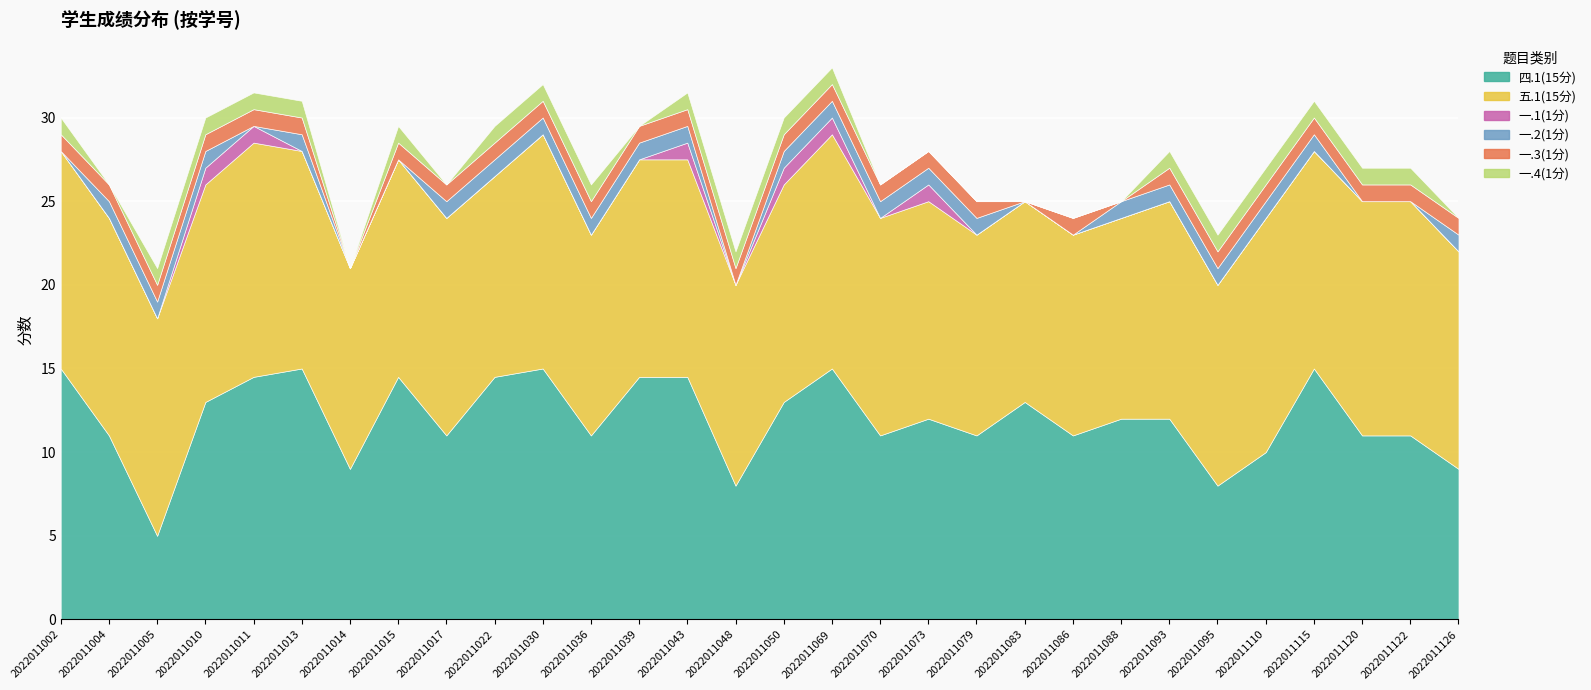

Reading left to right, list all the values displayed in this chart.

四.1(15分): 2022011002=15.0	2022011004=11.0	2022011005=5.0	2022011010=13.0	2022011011=14.5	2022011013=15.0	2022011014=9.0	2022011015=14.5	2022011017=11.0	2022011022=14.5	2022011030=15.0	2022011036=11.0	2022011039=14.5	2022011043=14.5	2022011048=8.0	2022011050=13.0	2022011069=15.0	2022011070=11.0	2022011073=12.0	2022011079=11.0	2022011083=13.0	2022011086=11.0	2022011088=12.0	2022011093=12.0	2022011095=8.0	2022011110=10.0	2022011115=15.0	2022011120=11.0	2022011122=11.0	2022011126=9.0
五.1(15分): 2022011002=13.0	2022011004=13.0	2022011005=13.0	2022011010=13.0	2022011011=14.0	2022011013=13.0	2022011014=12.0	2022011015=13.0	2022011017=13.0	2022011022=12.0	2022011030=14.0	2022011036=12.0	2022011039=13.0	2022011043=13.0	2022011048=12.0	2022011050=13.0	2022011069=14.0	2022011070=13.0	2022011073=13.0	2022011079=12.0	2022011083=12.0	2022011086=12.0	2022011088=12.0	2022011093=13.0	2022011095=12.0	2022011110=14.0	2022011115=13.0	2022011120=14.0	2022011122=14.0	2022011126=13.0
一.1(1分): 2022011002=0.0	2022011004=0.0	2022011005=0.0	2022011010=1.0	2022011011=1.0	2022011013=0.0	2022011014=0.0	2022011015=0.0	2022011017=0.0	2022011022=0.0	2022011030=0.0	2022011036=0.0	2022011039=0.0	2022011043=1.0	2022011048=0.0	2022011050=1.0	2022011069=1.0	2022011070=0.0	2022011073=1.0	2022011079=0.0	2022011083=0.0	2022011086=0.0	2022011088=0.0	2022011093=0.0	2022011095=0.0	2022011110=0.0	2022011115=0.0	2022011120=0.0	2022011122=0.0	2022011126=0.0
一.2(1分): 2022011002=0.0	2022011004=1.0	2022011005=1.0	2022011010=1.0	2022011011=0.0	2022011013=1.0	2022011014=0.0	2022011015=0.0	2022011017=1.0	2022011022=1.0	2022011030=1.0	2022011036=1.0	2022011039=1.0	2022011043=1.0	2022011048=0.0	2022011050=1.0	2022011069=1.0	2022011070=1.0	2022011073=1.0	2022011079=1.0	2022011083=0.0	2022011086=0.0	2022011088=1.0	2022011093=1.0	2022011095=1.0	2022011110=1.0	2022011115=1.0	2022011120=0.0	2022011122=0.0	2022011126=1.0
一.3(1分): 2022011002=1.0	2022011004=1.0	2022011005=1.0	2022011010=1.0	2022011011=1.0	2022011013=1.0	2022011014=0.0	2022011015=1.0	2022011017=1.0	2022011022=1.0	2022011030=1.0	2022011036=1.0	2022011039=1.0	2022011043=1.0	2022011048=1.0	2022011050=1.0	2022011069=1.0	2022011070=1.0	2022011073=1.0	2022011079=1.0	2022011083=0.0	2022011086=1.0	2022011088=0.0	2022011093=1.0	2022011095=1.0	2022011110=1.0	2022011115=1.0	2022011120=1.0	2022011122=1.0	2022011126=1.0
一.4(1分): 2022011002=1.0	2022011004=0.0	2022011005=1.0	2022011010=1.0	2022011011=1.0	2022011013=1.0	2022011014=0.0	2022011015=1.0	2022011017=0.0	2022011022=1.0	2022011030=1.0	2022011036=1.0	2022011039=0.0	2022011043=1.0	2022011048=1.0	2022011050=1.0	2022011069=1.0	2022011070=0.0	2022011073=0.0	2022011079=0.0	2022011083=0.0	2022011086=0.0	2022011088=0.0	2022011093=1.0	2022011095=1.0	2022011110=1.0	2022011115=1.0	2022011120=1.0	2022011122=1.0	2022011126=0.0